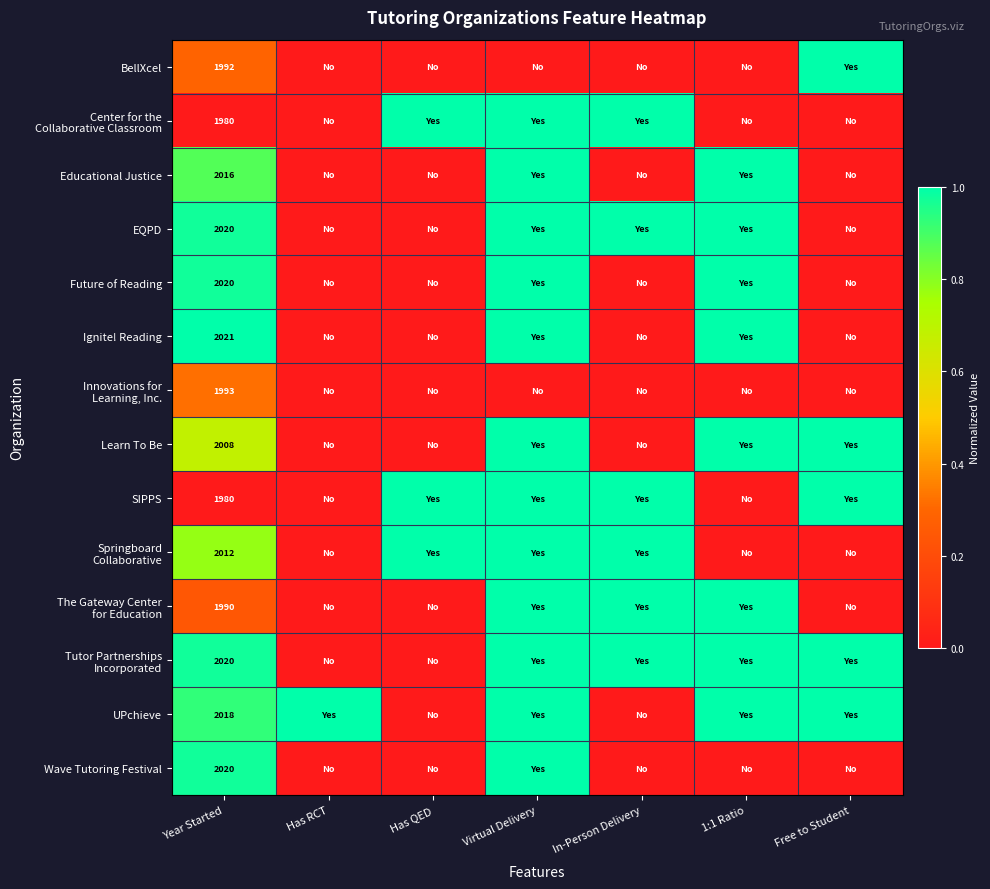

Is the value of Learn To Be at Year Started greater than the value of SIPPS at Year Started?

Yes